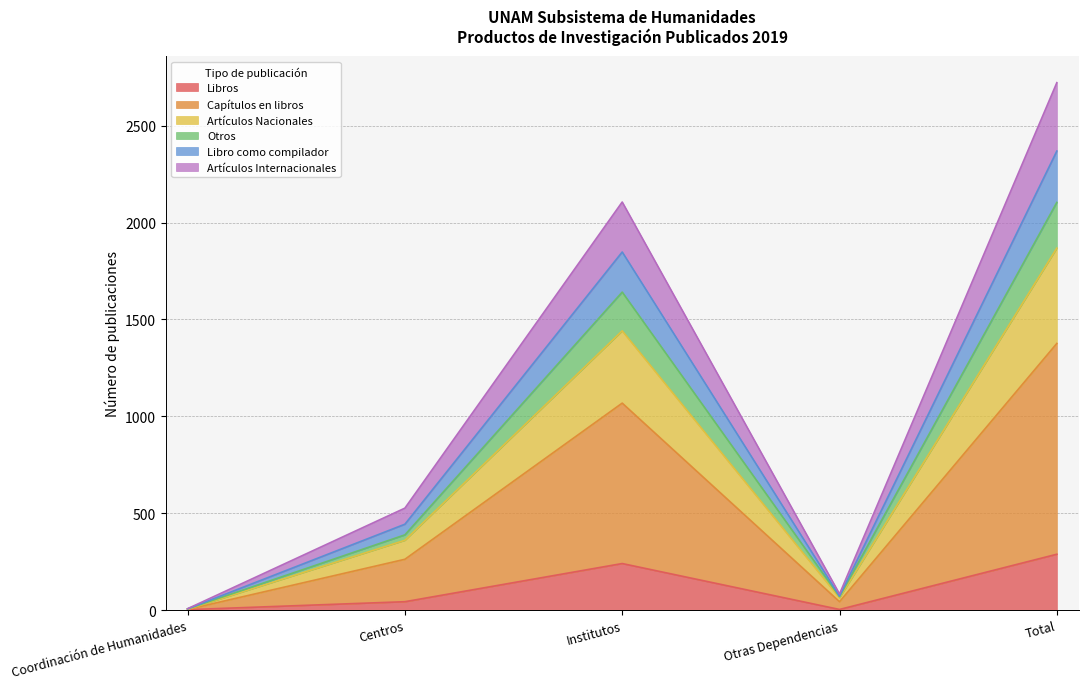

At which category is the sum across all series the highest?

Total